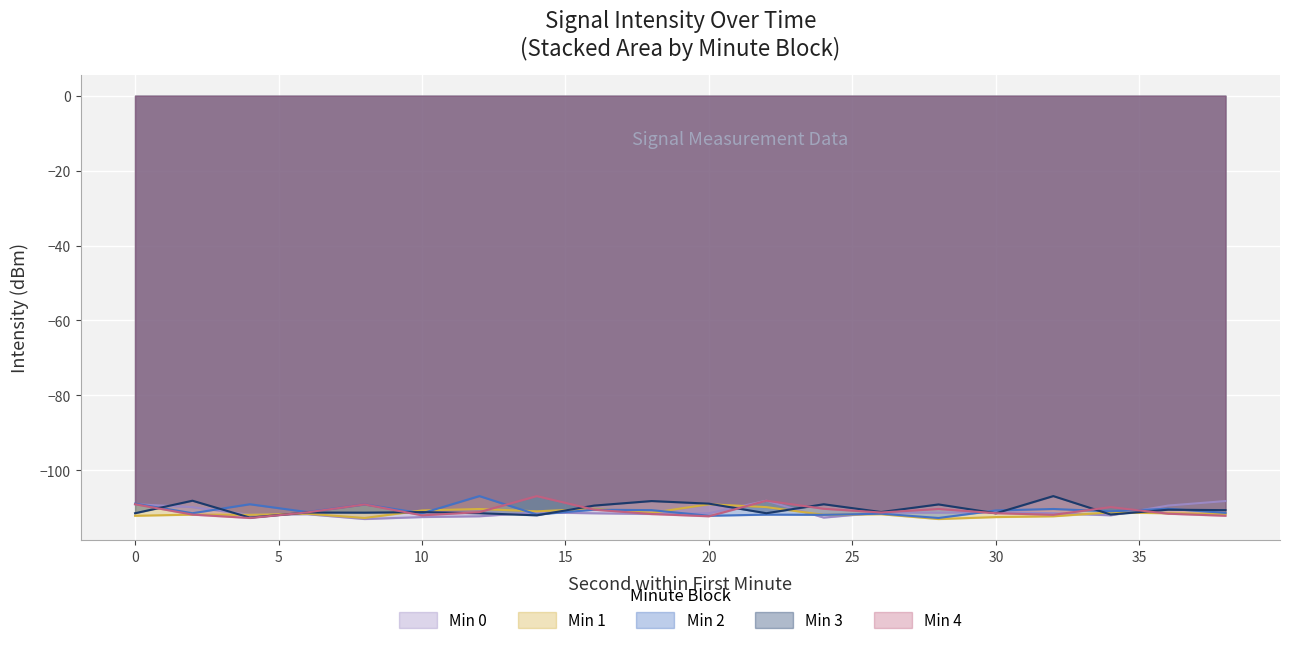

How many intersections are there between Min 3 and Min 0?

10